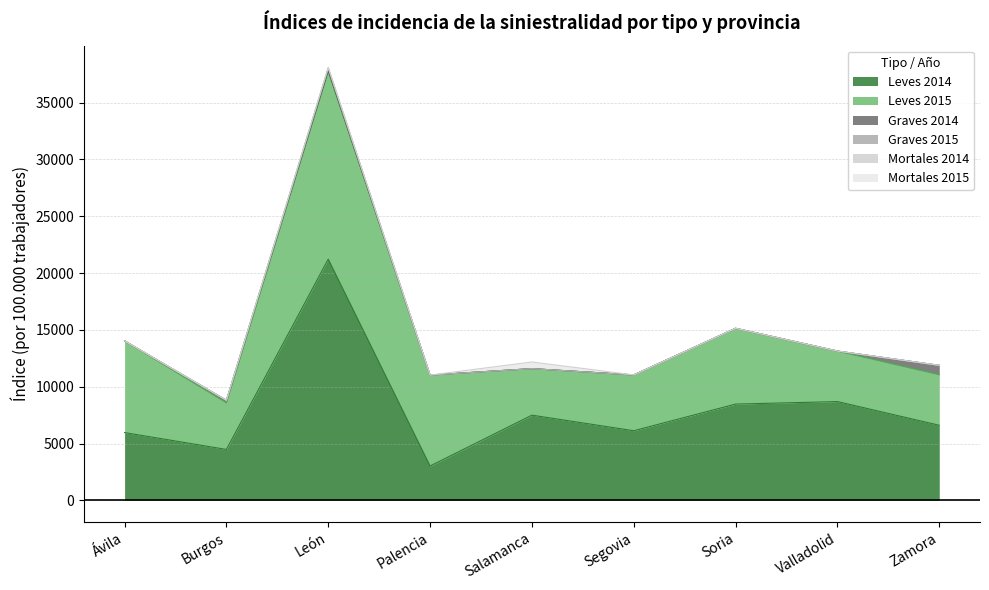

How many categories are shown in the chart?

9